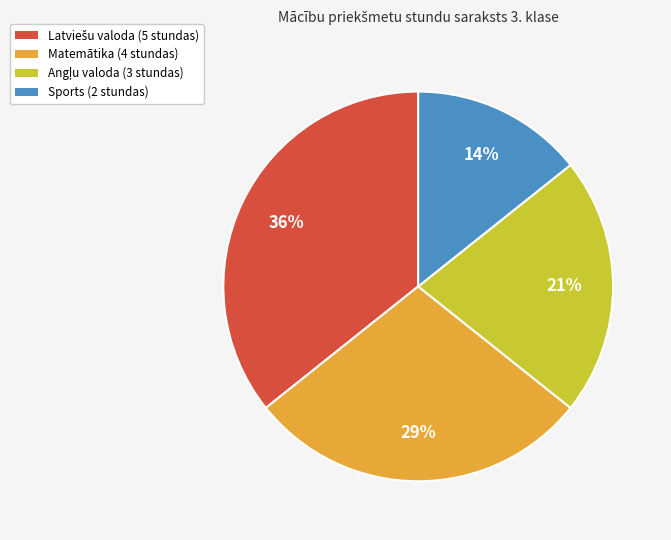

To the nearest percent, what percentage of the pie is Sports?

14%